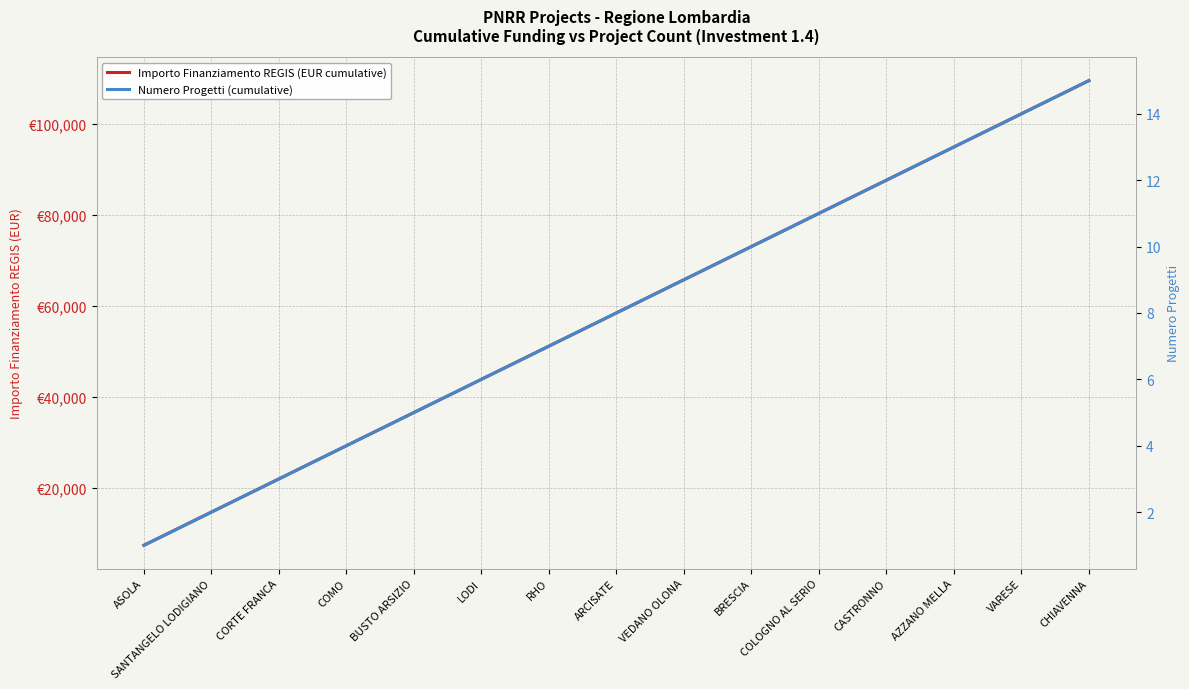

Is it true that Importo Finanziamento REGIS (EUR cumulative) equals 58600 at VARESE?

False